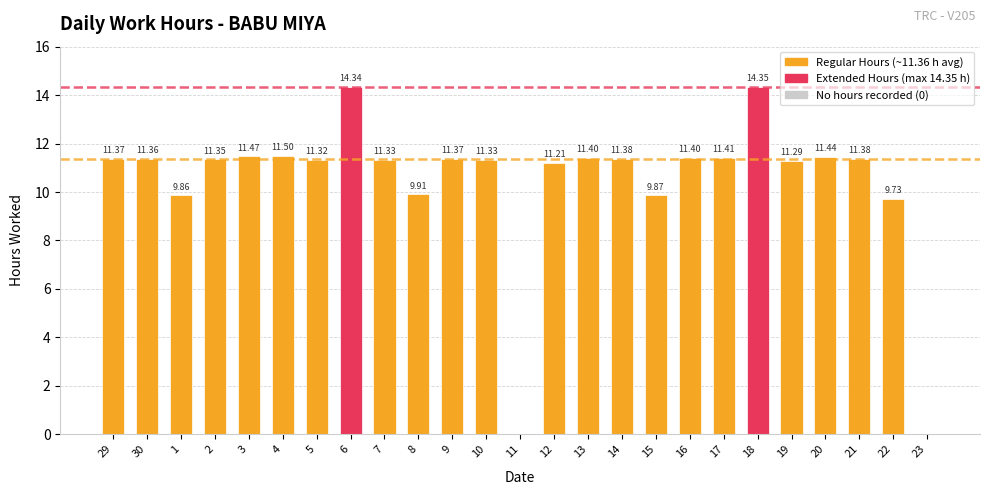

What is the sum of the values at 8 and 23?

9.9